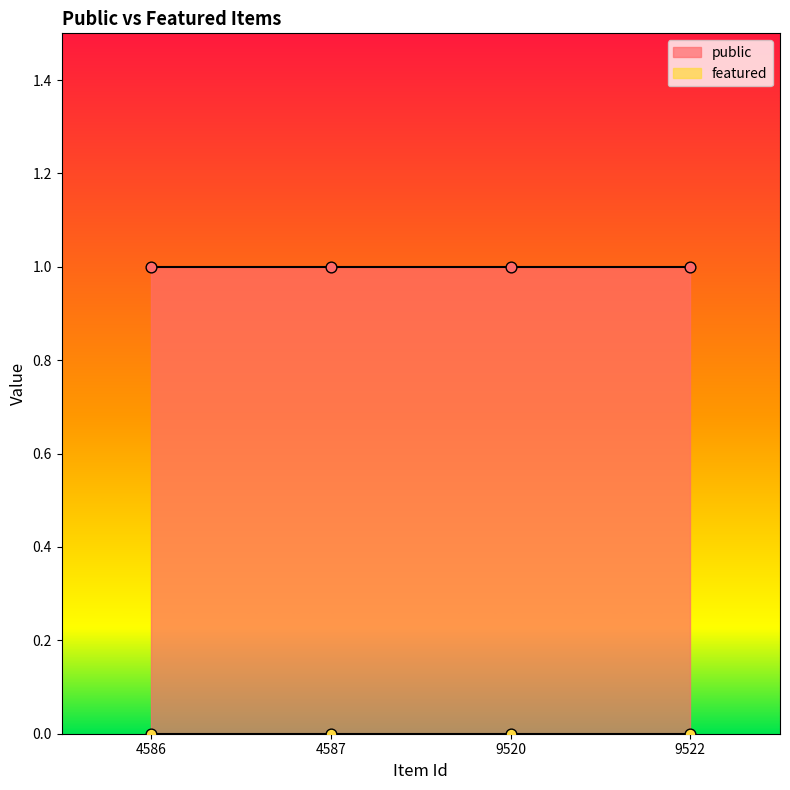

Which series reaches the minimum Y coordinate?

featured